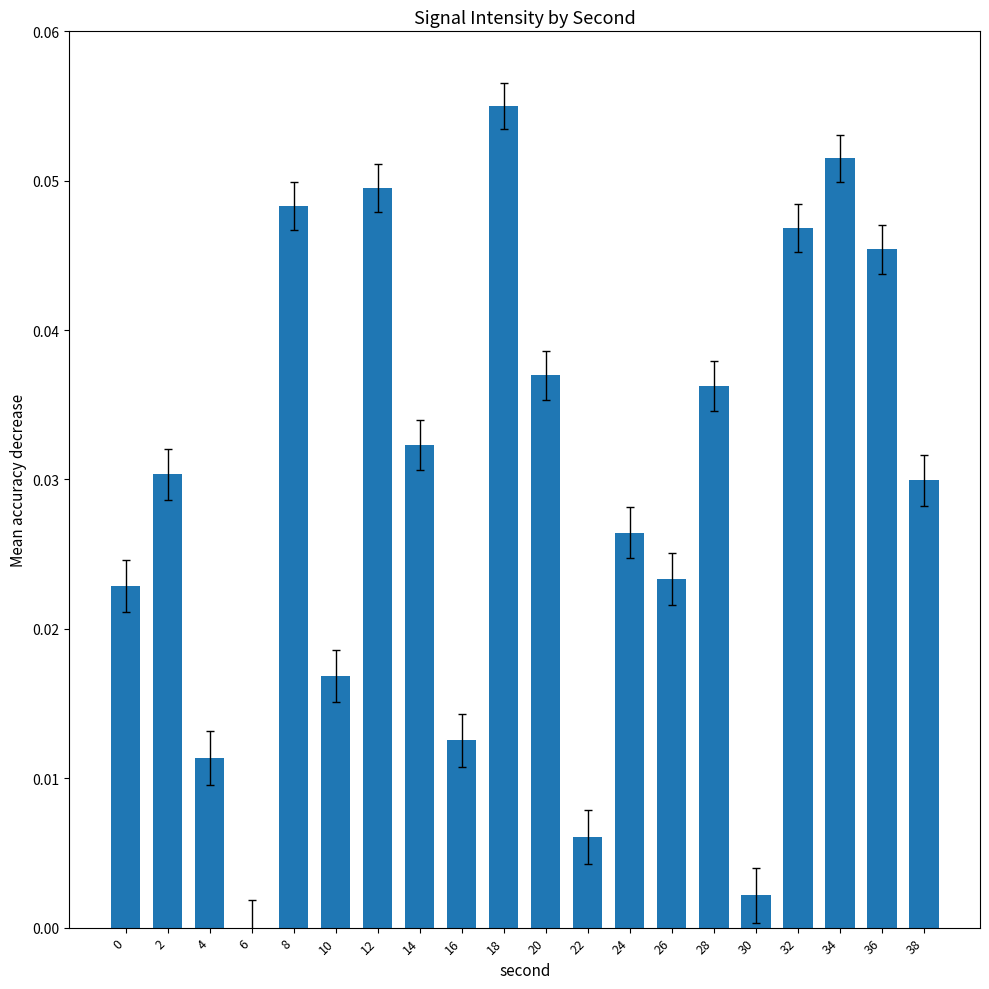

How many data points does each series have?

20